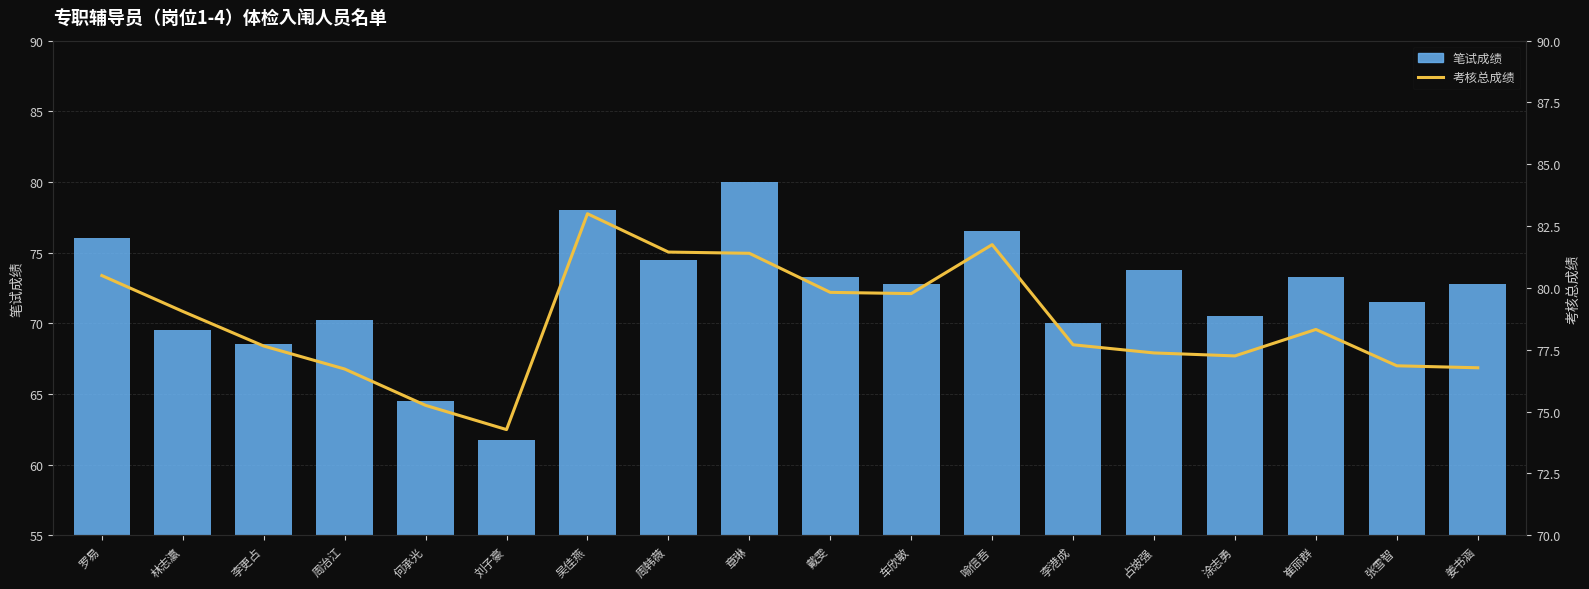

What is the difference between the highest and lowest values at 戴雯?

6.6